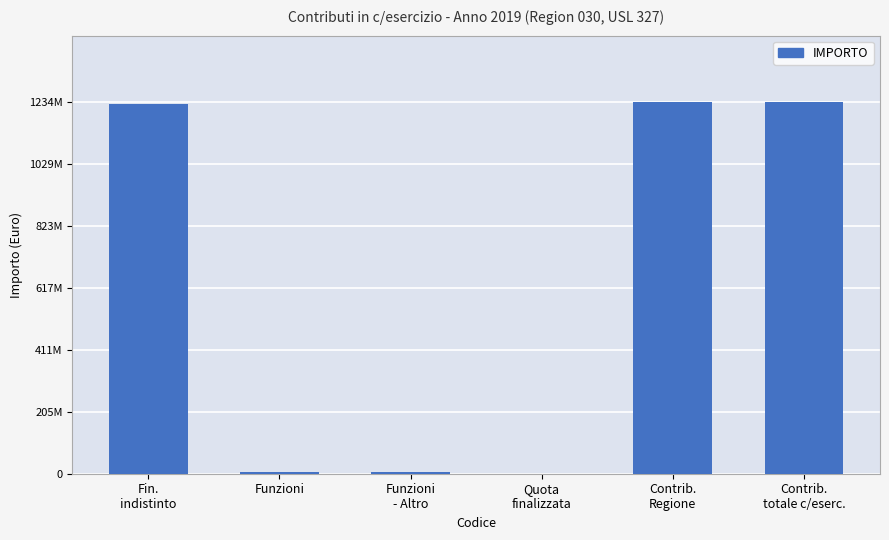

True or false: the data shows 2033891793 at Fin.
indistinto.

False